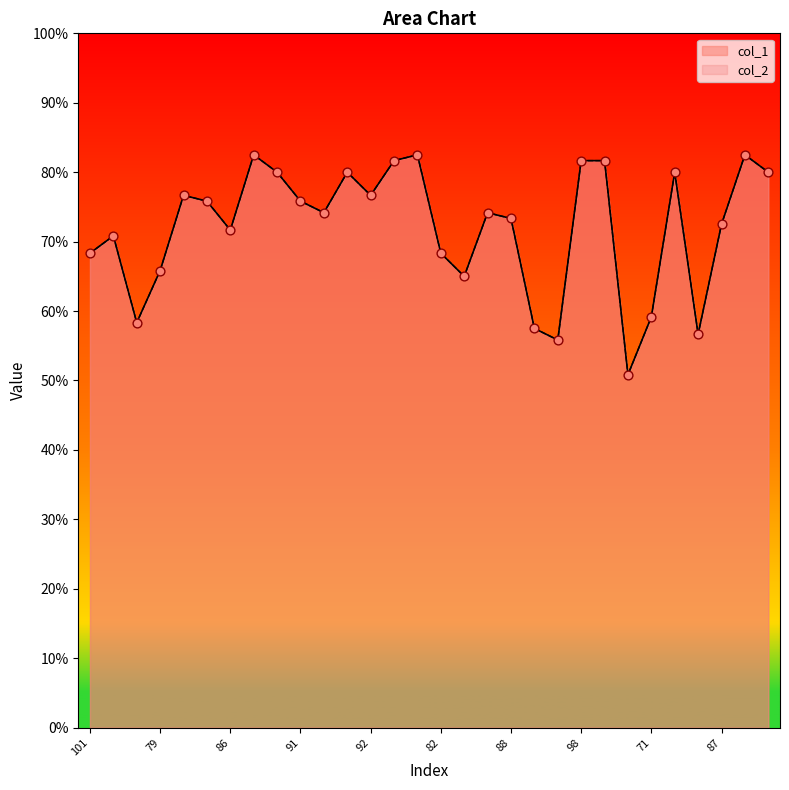

What are all the series names shown in the legend?

col_1, col_2